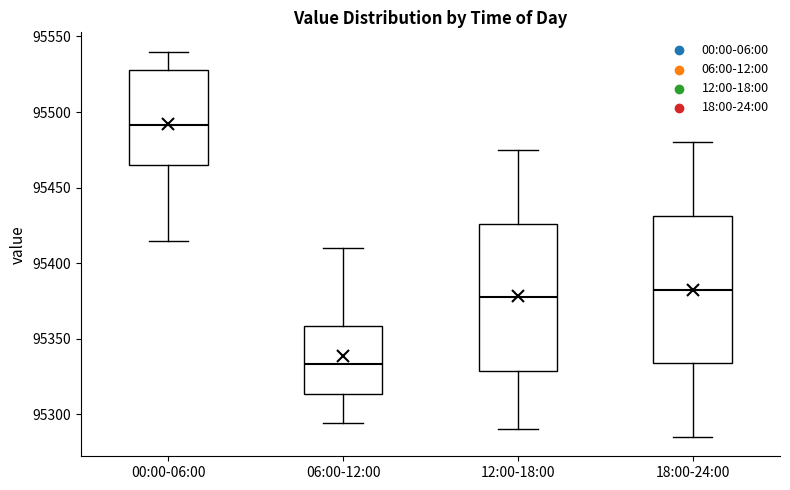

Which box has the lowest median line?

06:00-12:00